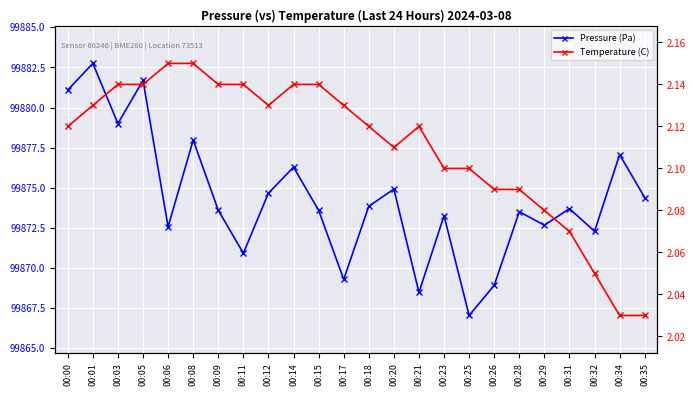

Which series has the largest range (max minus min)?

Pressure (Pa)